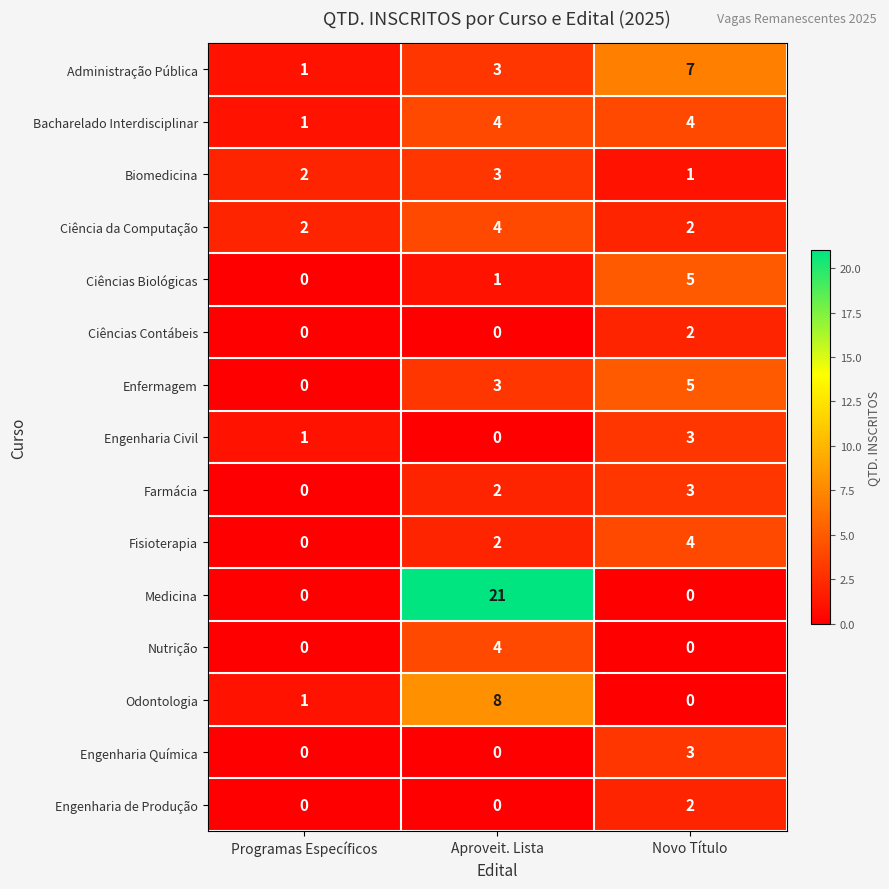

What is the sum of all Fisioterapia values?

6